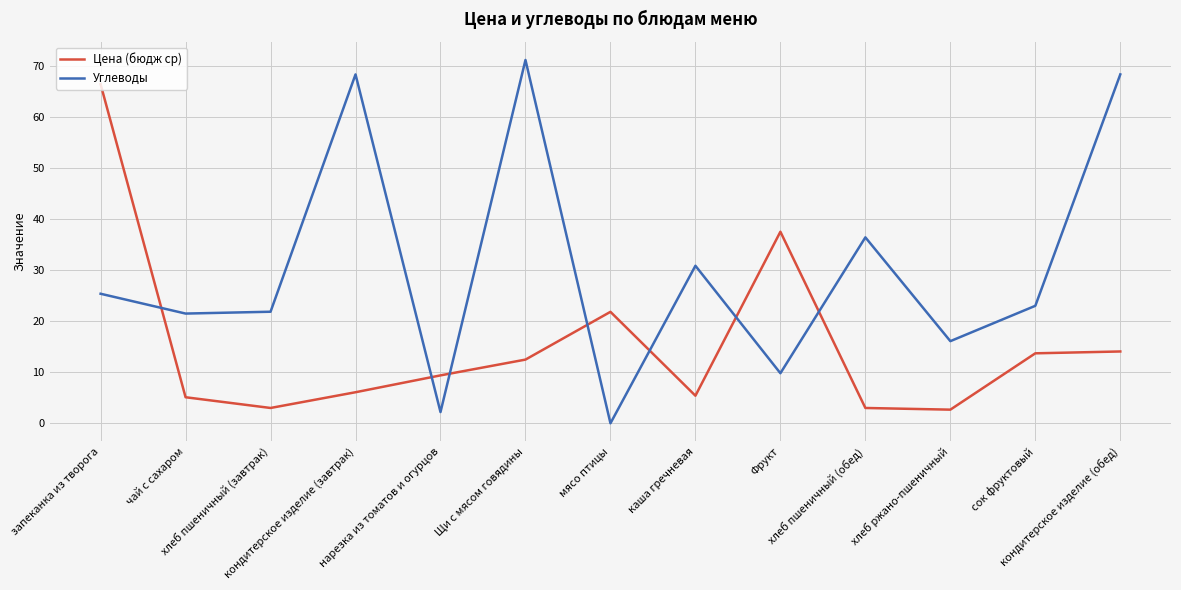

What is the total value across all series at кондитерское изделие (обед)?

82.4